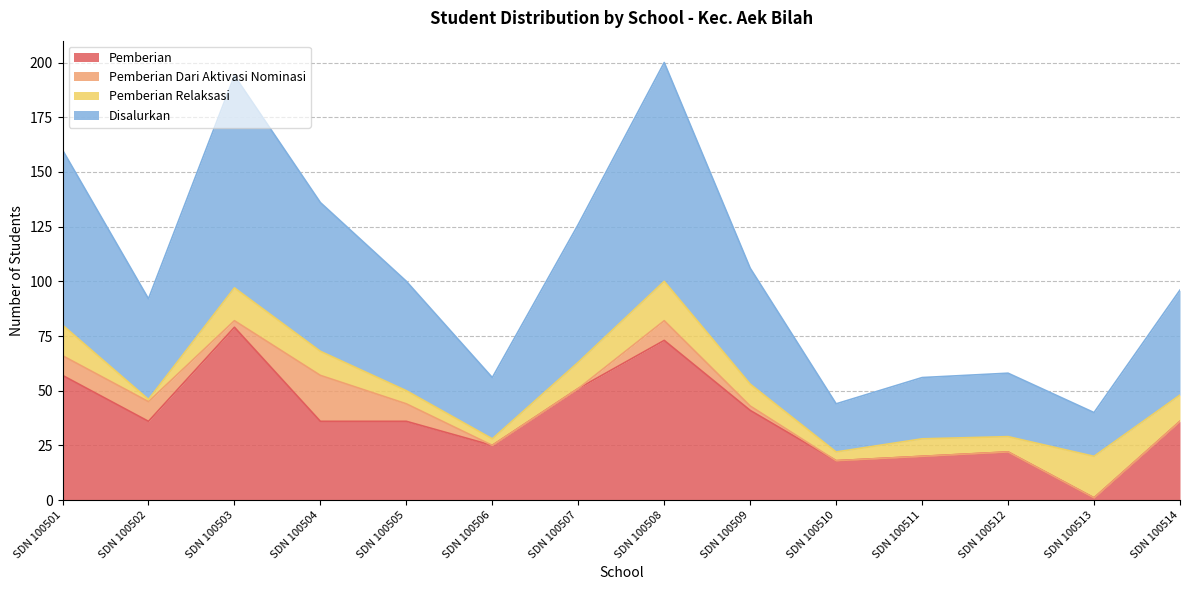

What is the value of the Disalurkan point at the 10th from the left?

22